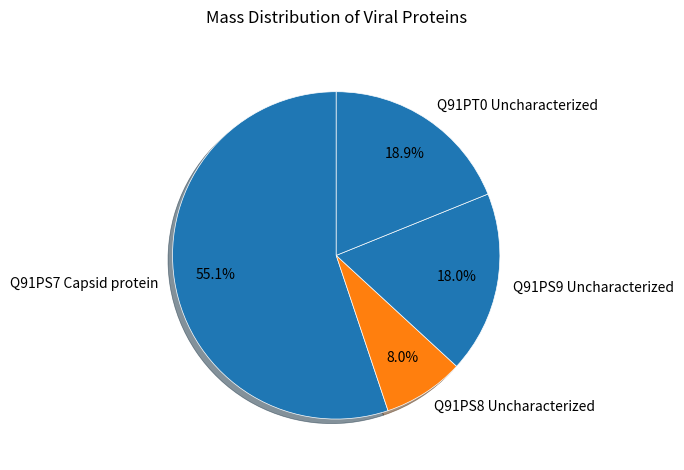

What percentage is NOT represented by Q91PS9 Uncharacterized?

82.0%